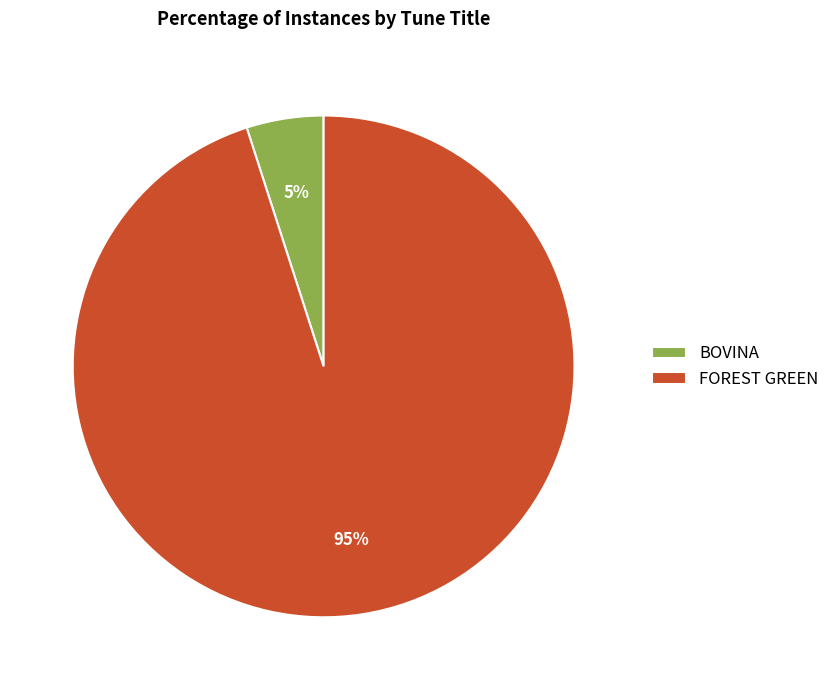

The FOREST GREEN slice represents 95% of the pie. True or false?

True